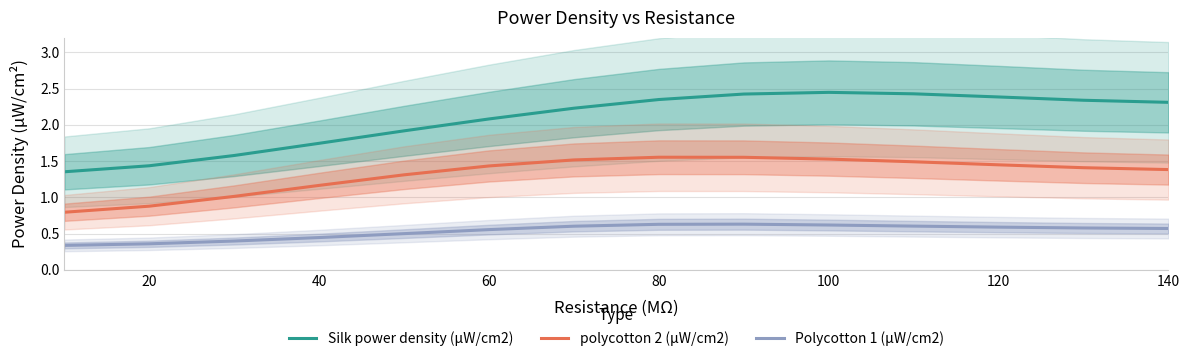

True or false: Silk power density (µW/cm2) and Polycotton 1 (µW/cm2) intersect in this chart.

False